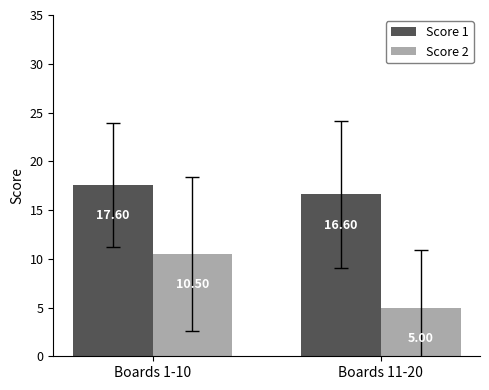

What is the label of the 1st bar from the right?

Boards 11-20